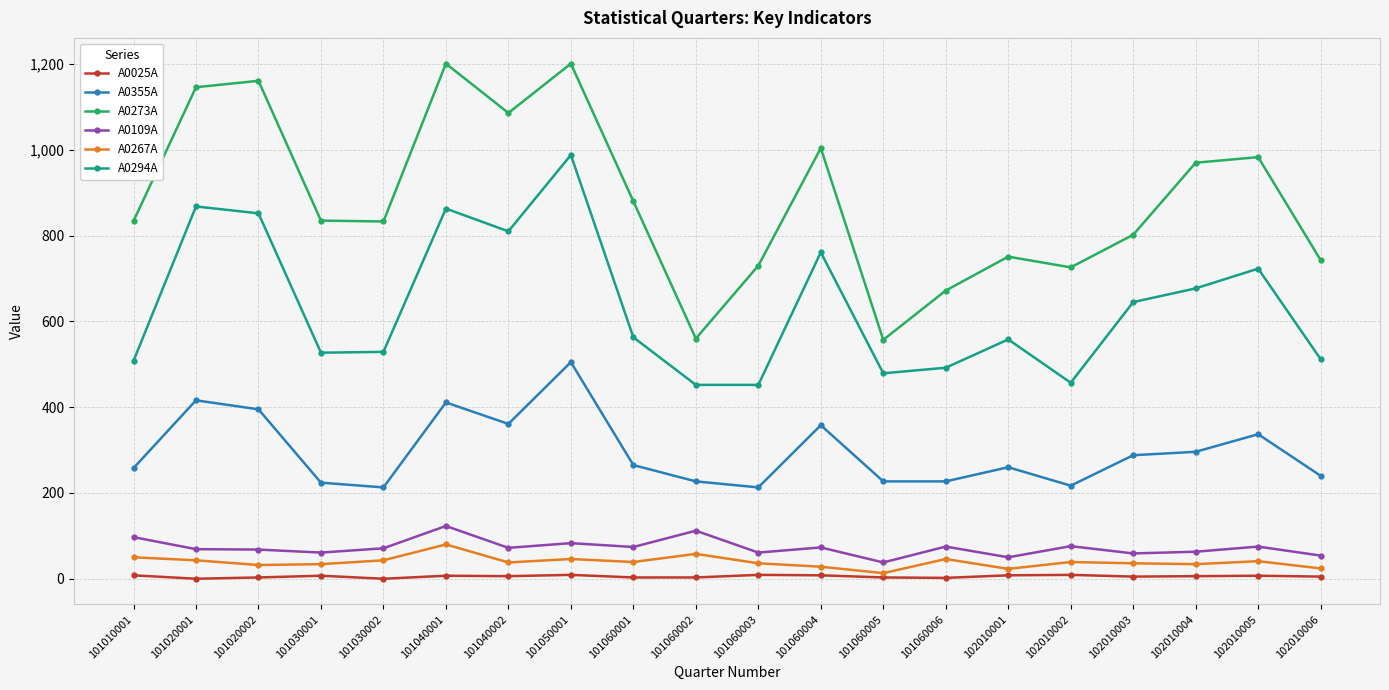

True or false: A0273A and A0267A intersect in this chart.

False